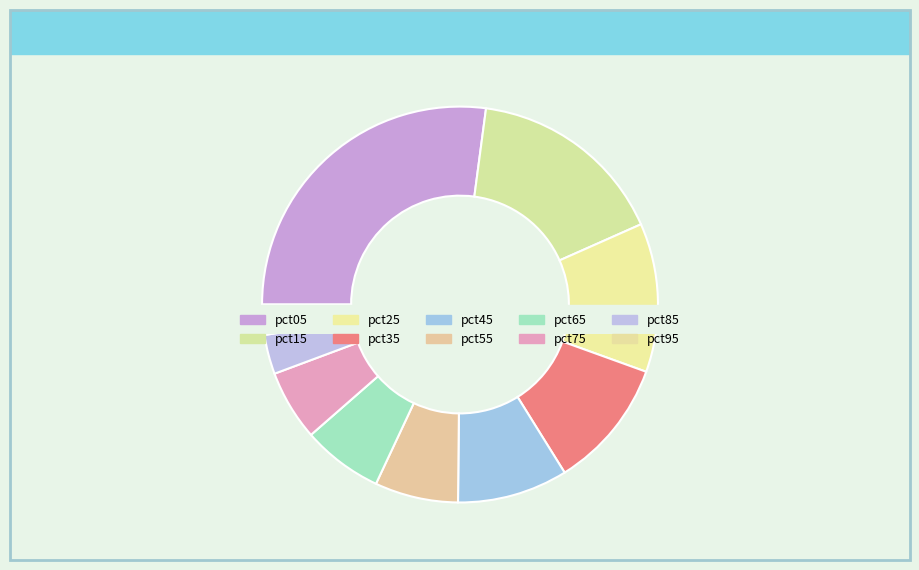

To the nearest percent, what is the combined percentage of pct35 and pct55?

17%